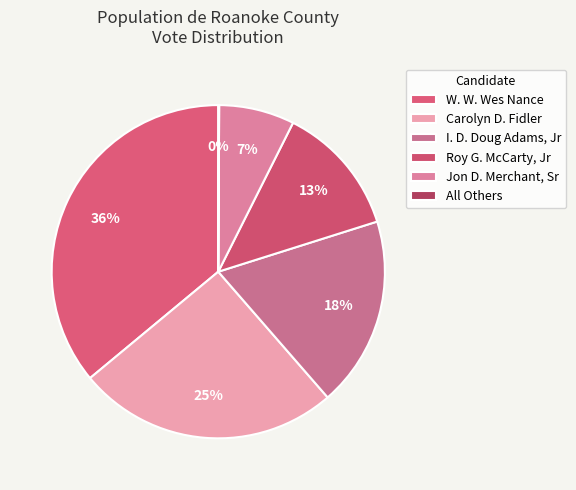

To the nearest percent, what is the combined percentage of I. D. Doug Adams, Jr and Carolyn D. Fidler?

44%